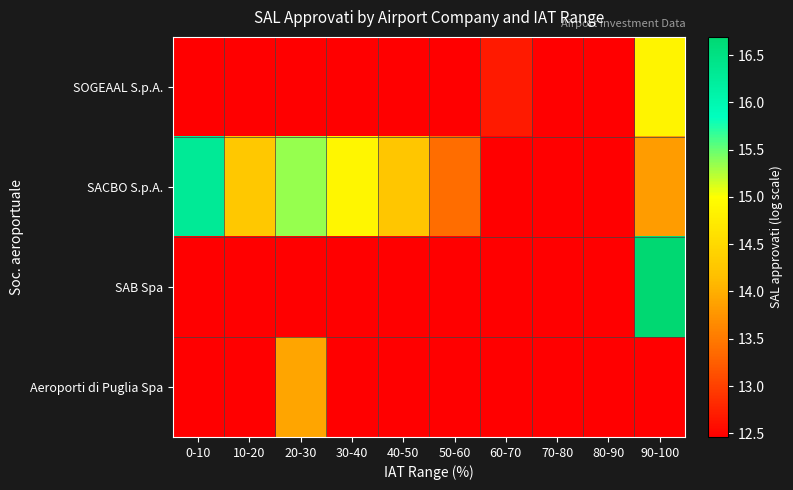

How many categories are shown in the chart?

10